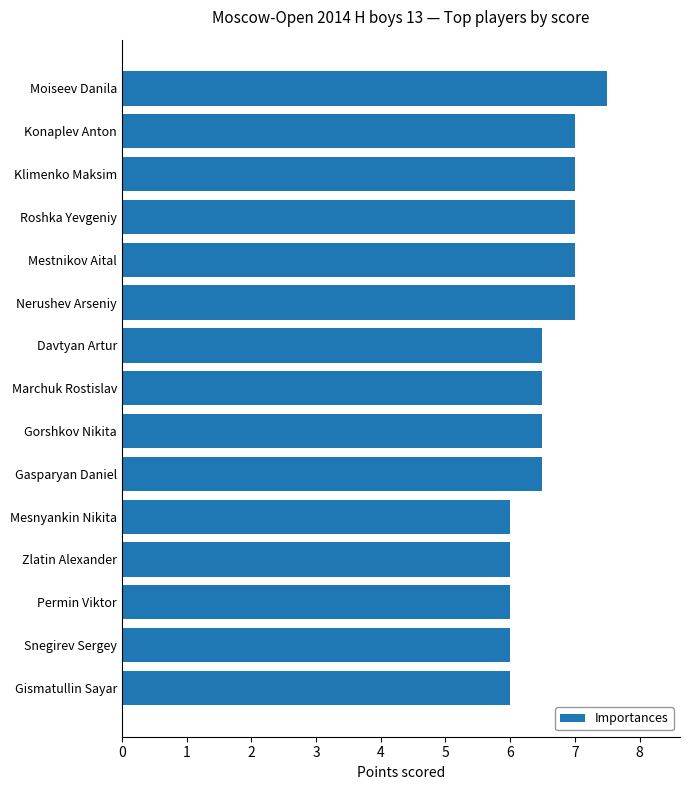

What is the difference between the values at Marchuk Rostislav and Zlatin Alexander?

0.5